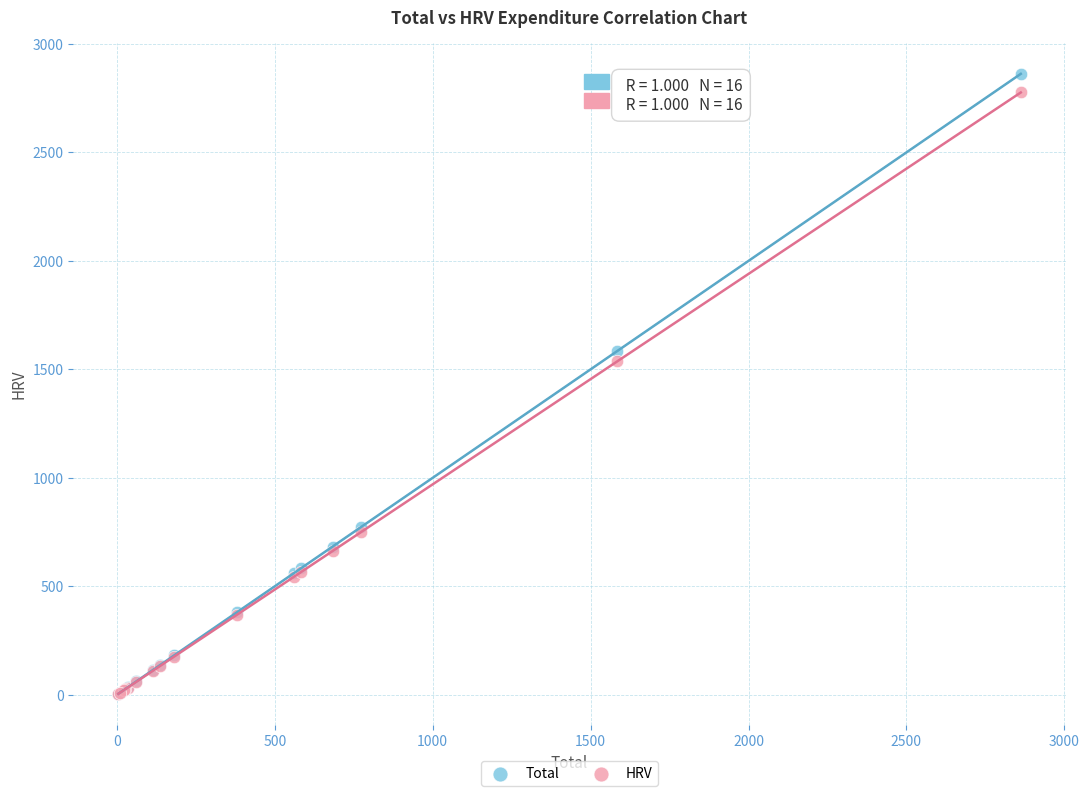

Which series reaches the maximum Y coordinate?

Total